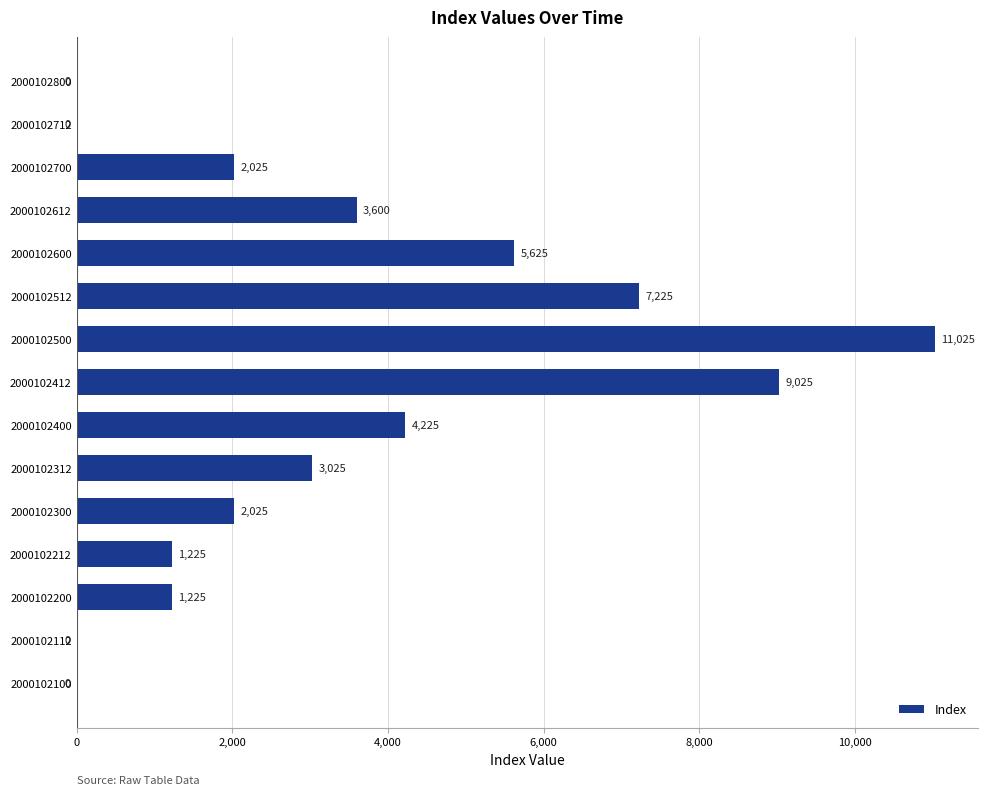

Where is the data nearest to the value 5512?

2000102600